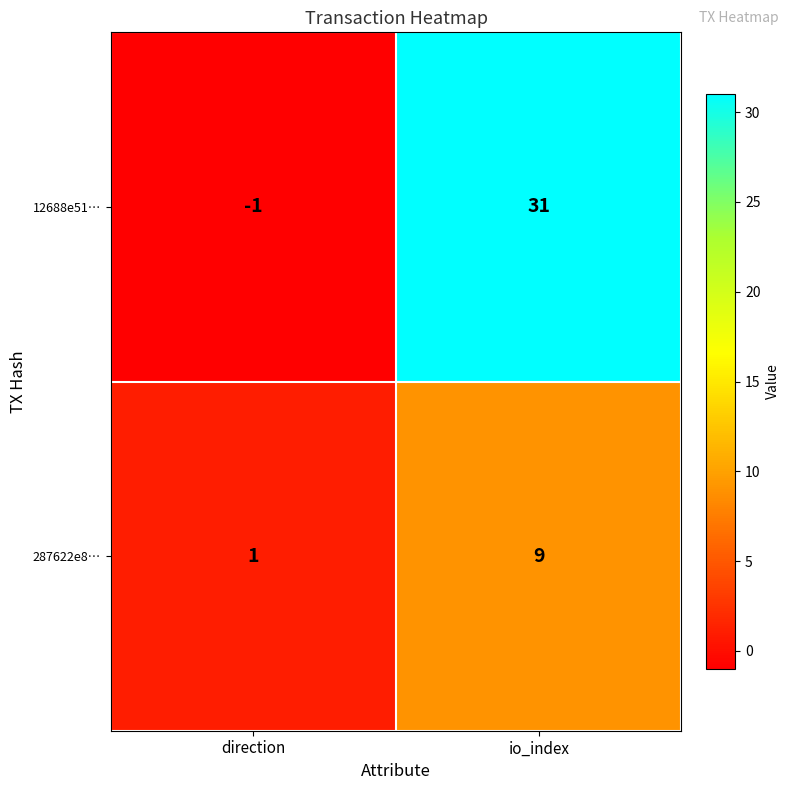

Which series has the largest total across all categories?

12688e51…